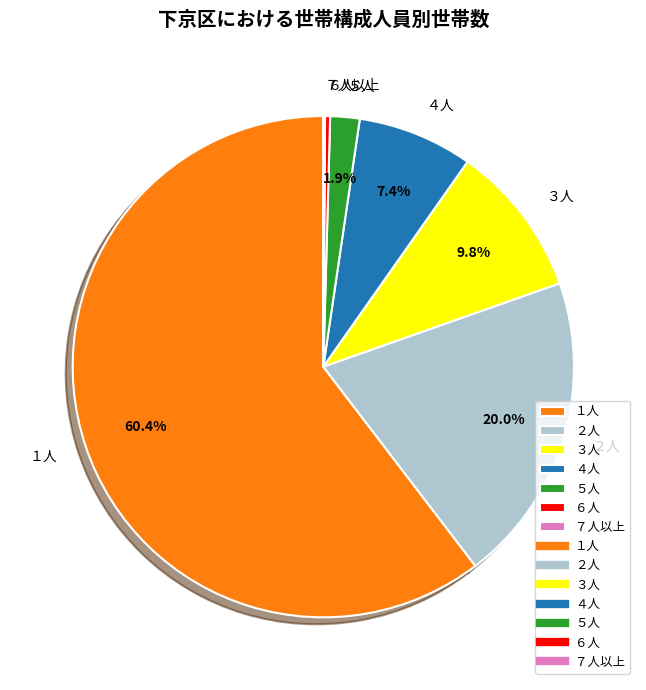

Which category accounts for the majority?

１人